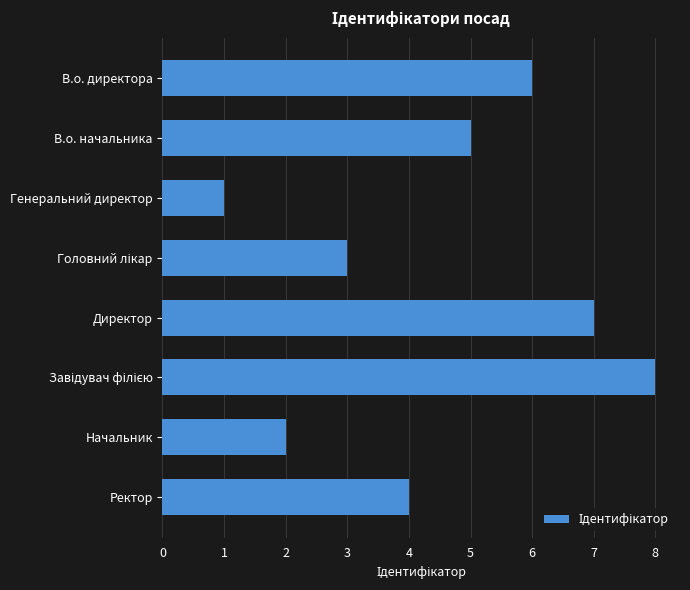

Count the number of categories in the chart.

8